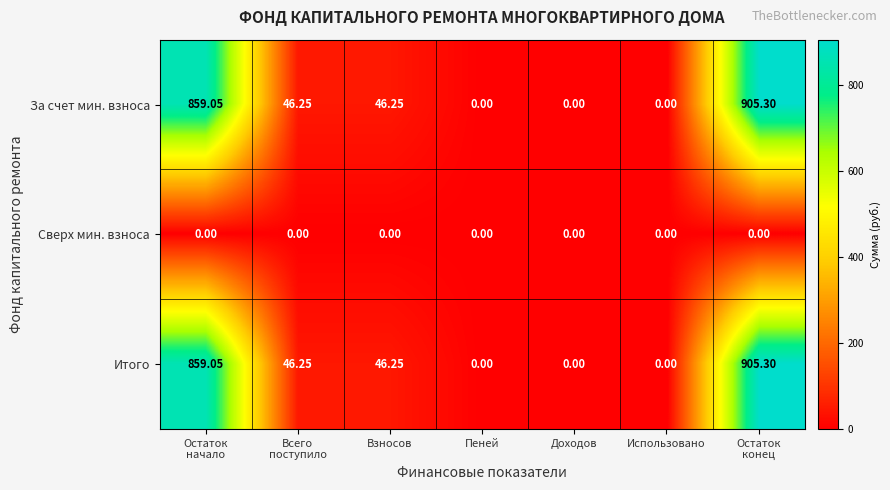

How many values in За счет мин. взноса are above zero?

4